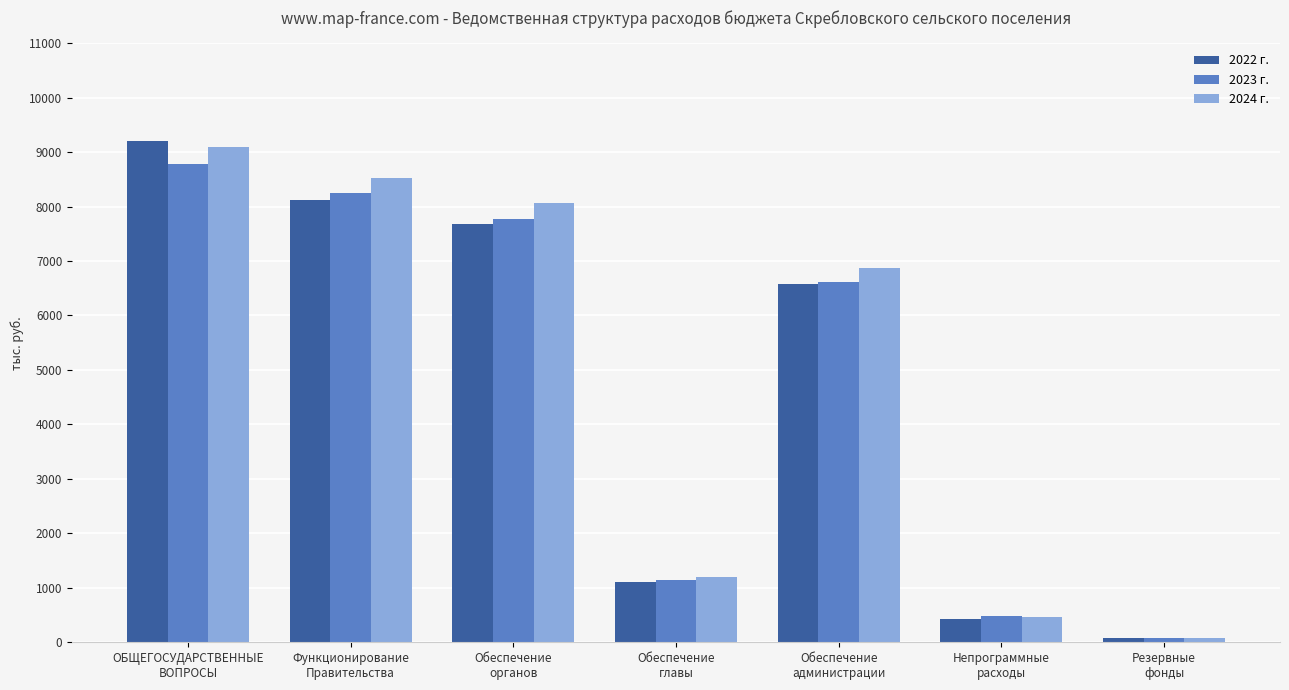

Which series has the widest spread of values?

2022 г.